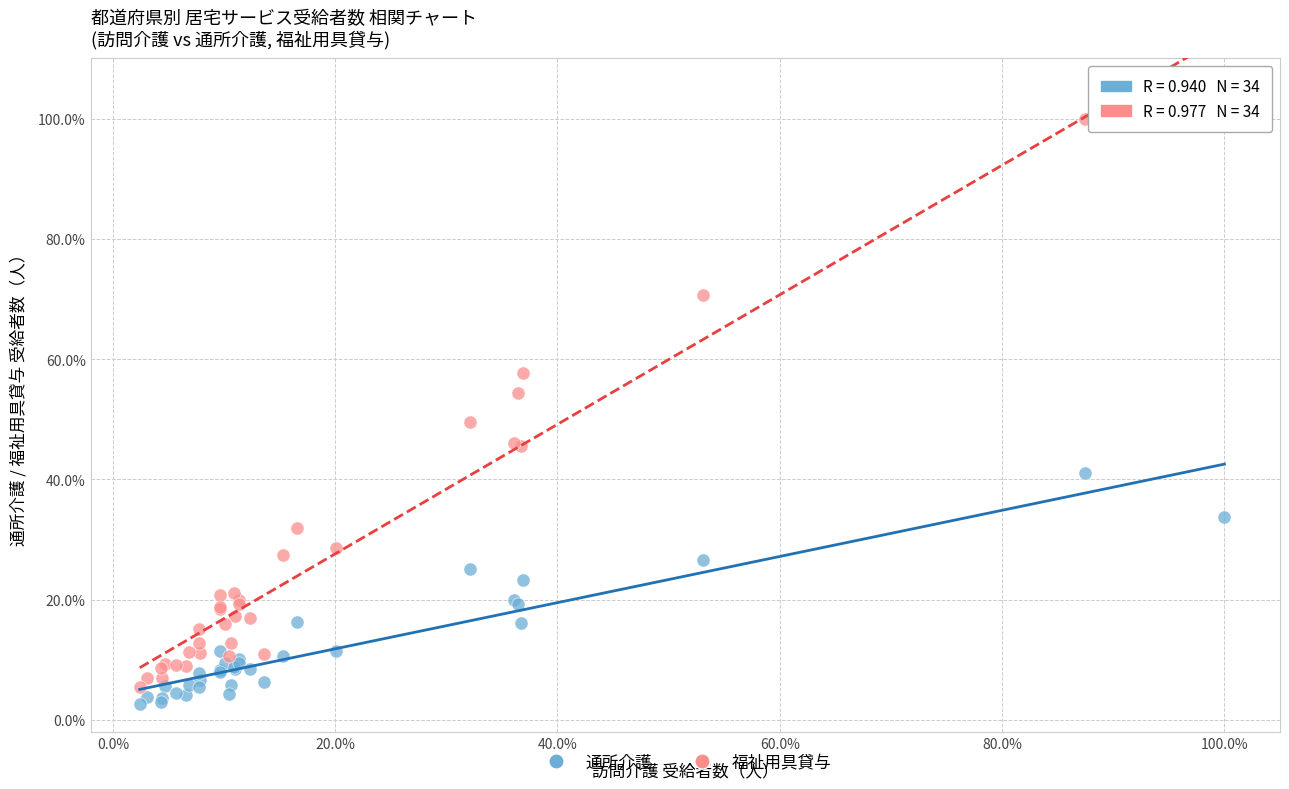

What are all the series names shown in the legend?

通所介護, 福祉用具貸与